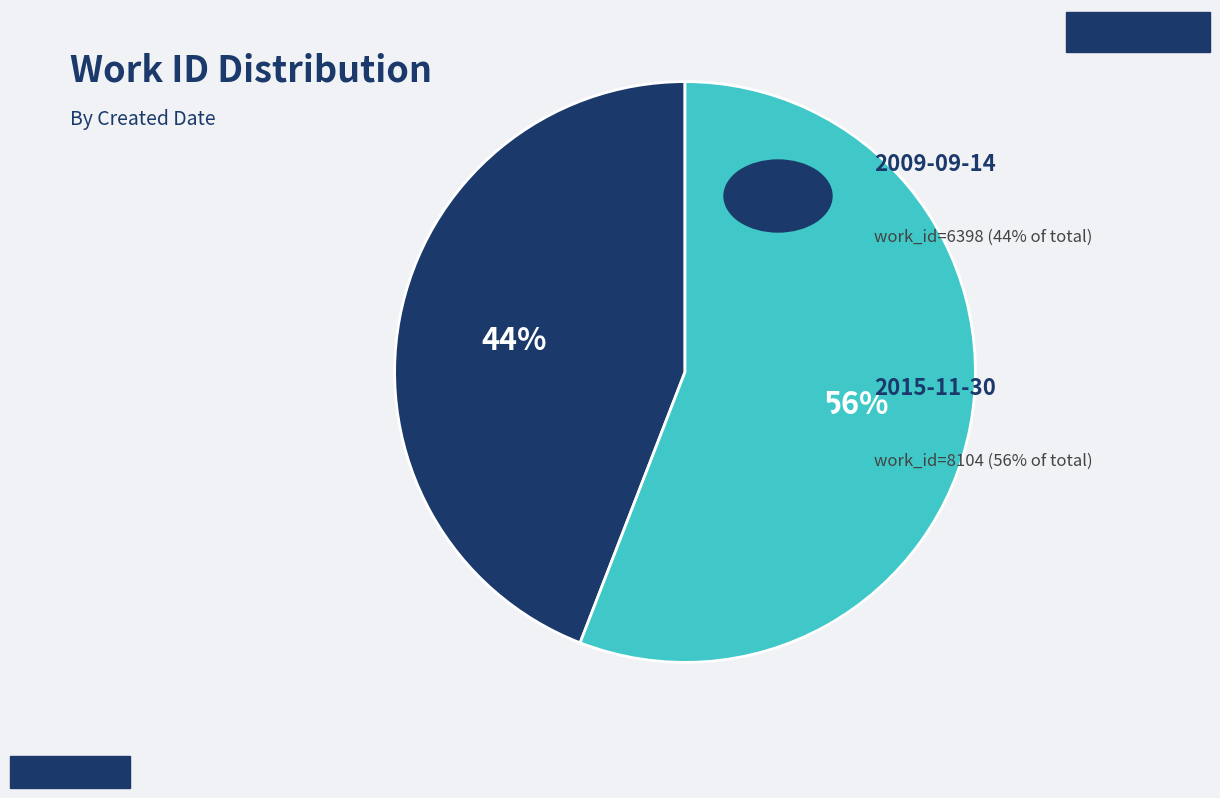

How many segments does this pie chart have?

2